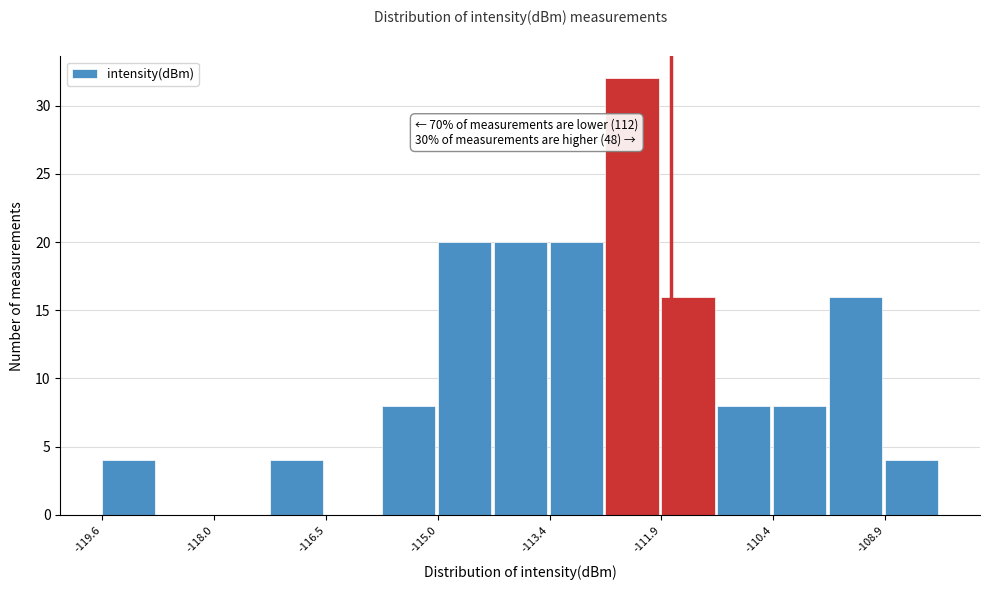

Around what value on the x-axis is the tallest bar? Give the approximate position of its centre, as read against the axis.

-112.4